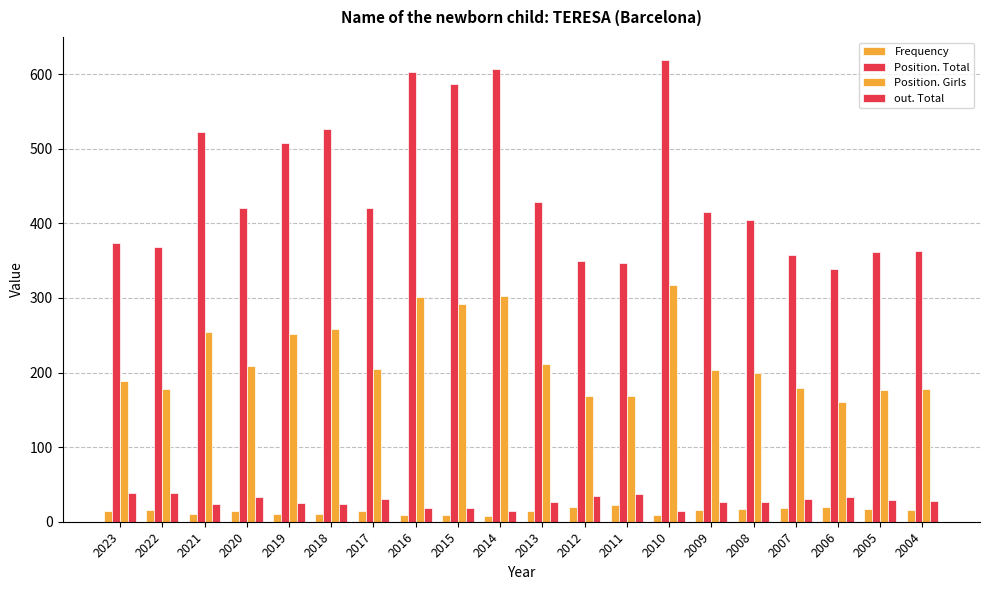

How many series are shown in this chart?

4